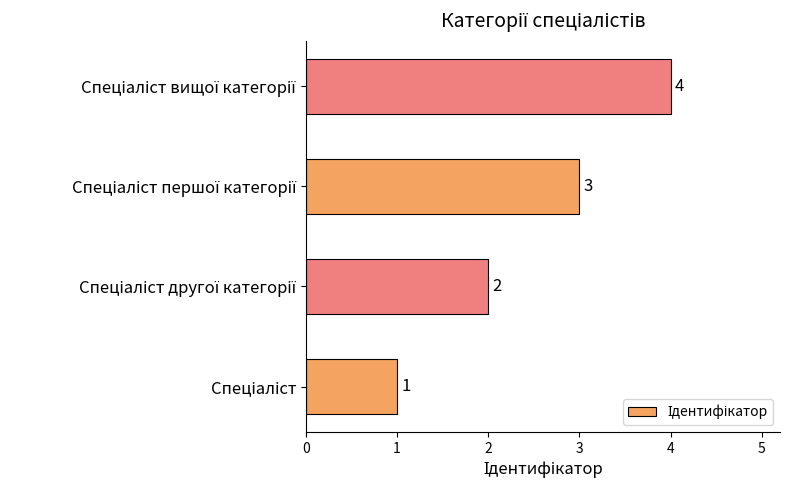

What is the greatest value displayed?

4